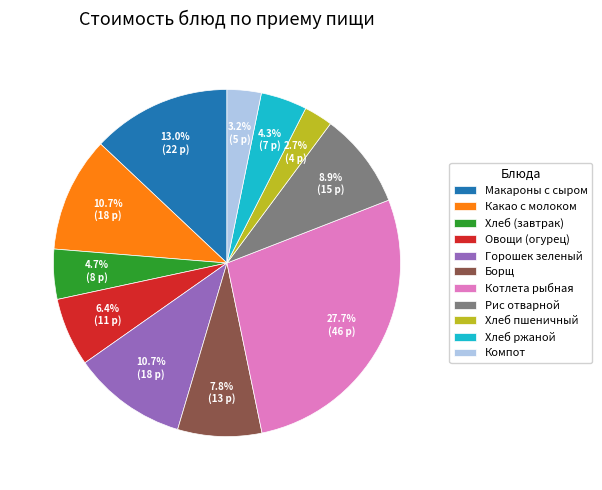

To the nearest percent, what is the difference between the Хлеб (завтрак) and Хлеб пшеничный slice percentages?

2%